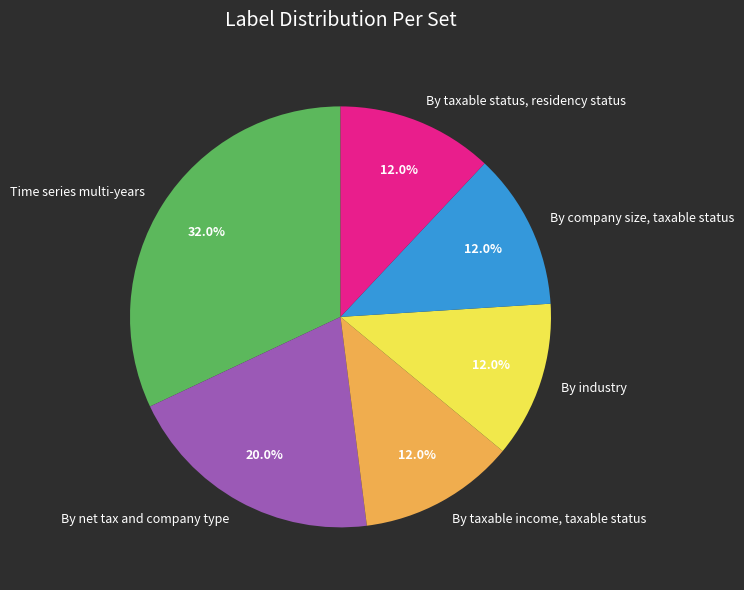

Which slice is the largest?

Time series multi-years